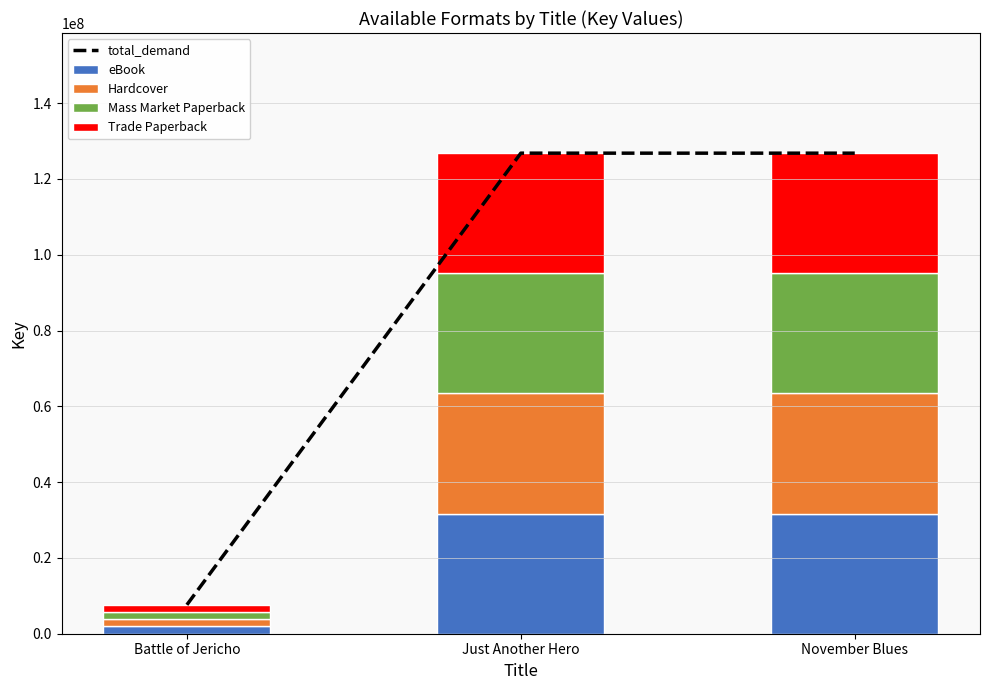

What value does the Hardcover series have at November Blues?

31703481